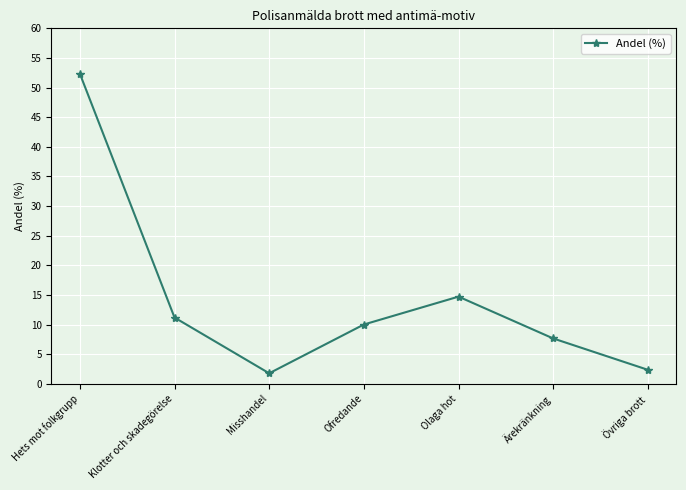

True or false: the data shows 3.2 at Olaga hot.

False